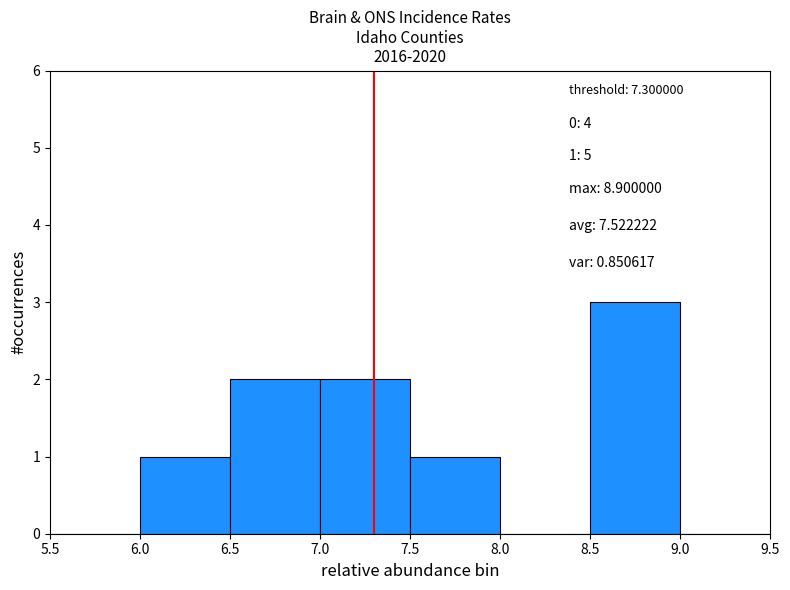

Over which range of the x-axis is the bar tallest?

8.5 to 9.0